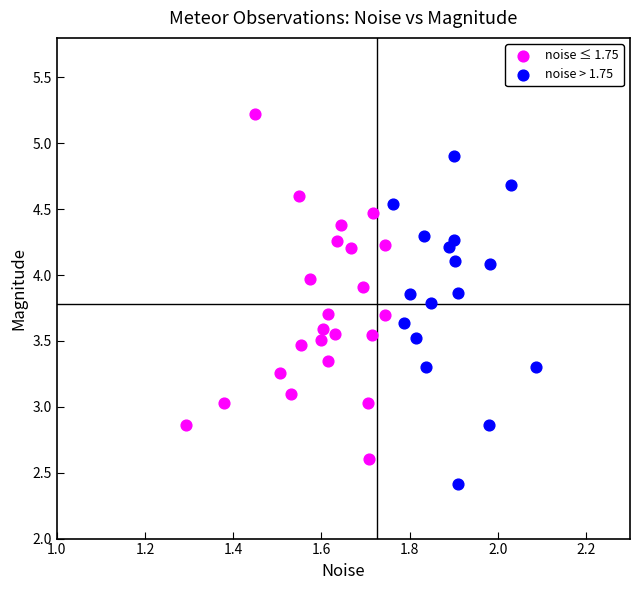

Which series reaches the maximum Y coordinate?

noise ≤ 1.75